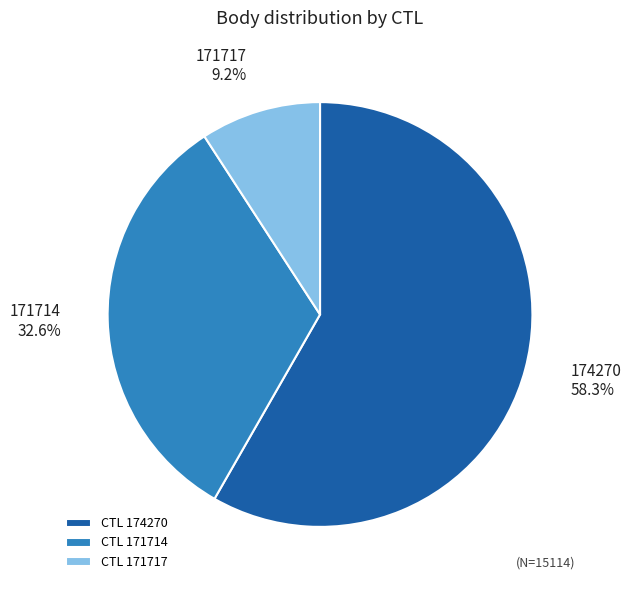

To the nearest percent, what portion does 171717 represent?

9%